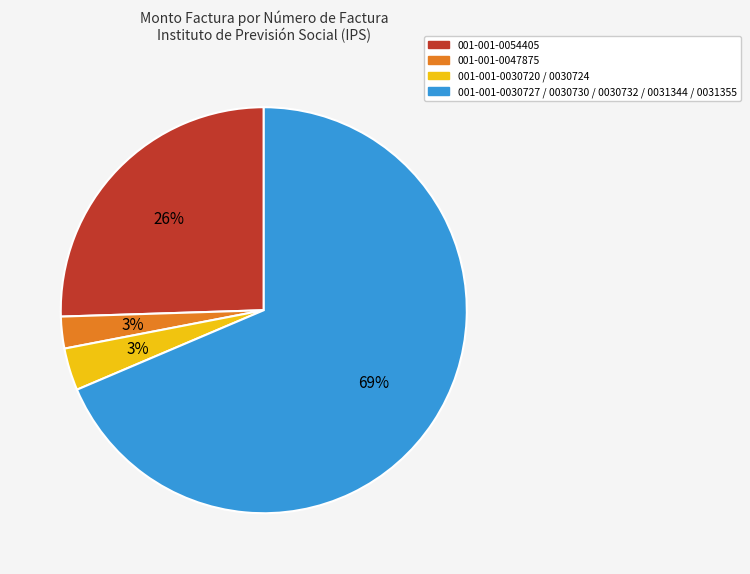

How many slices are in this pie chart?

4